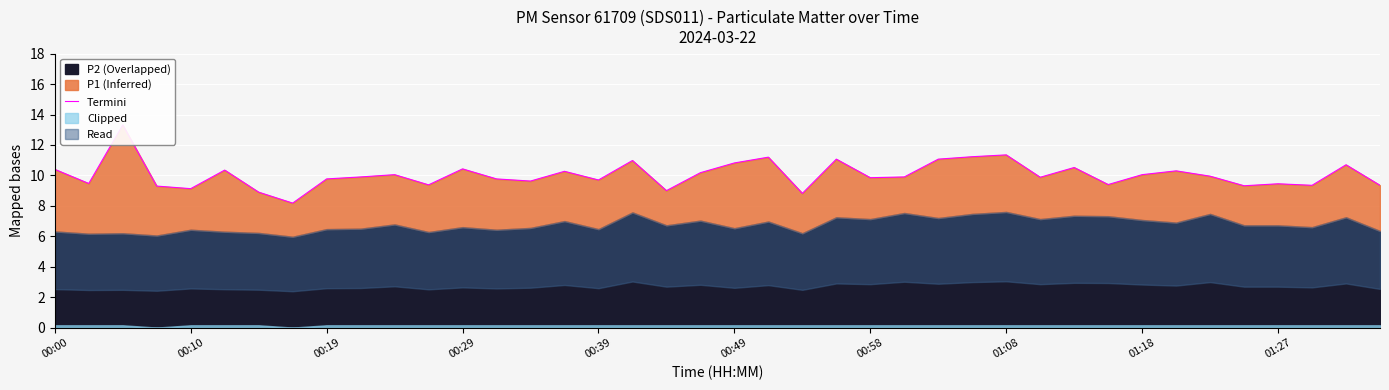

Reading left to right, transcribe all the data shown in this chart.

10.4	9.5	13.3	9.3	9.1	10.3	8.9	8.2	9.8	9.9	10.1	9.4	10.4	9.8	9.6	10.3	9.7	11.0	9.0	10.2	10.8	11.2	8.8	11.1	9.8	9.9	11.1	11.2	11.3	9.9	10.5	9.4	10.1	10.3	9.9	9.3	9.4	9.3	10.7	9.3